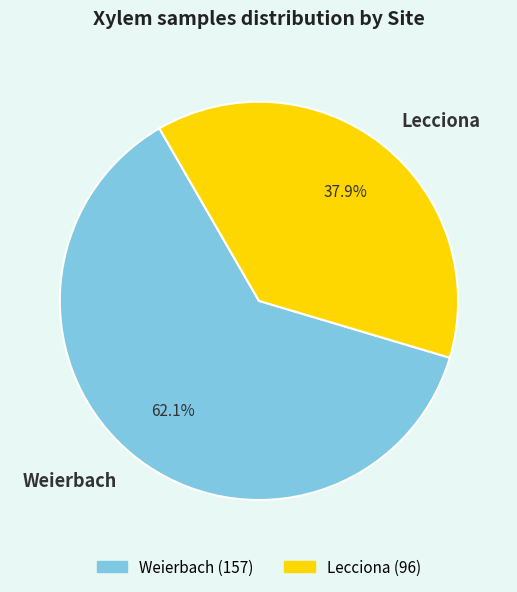

How many slices are in this pie chart?

2